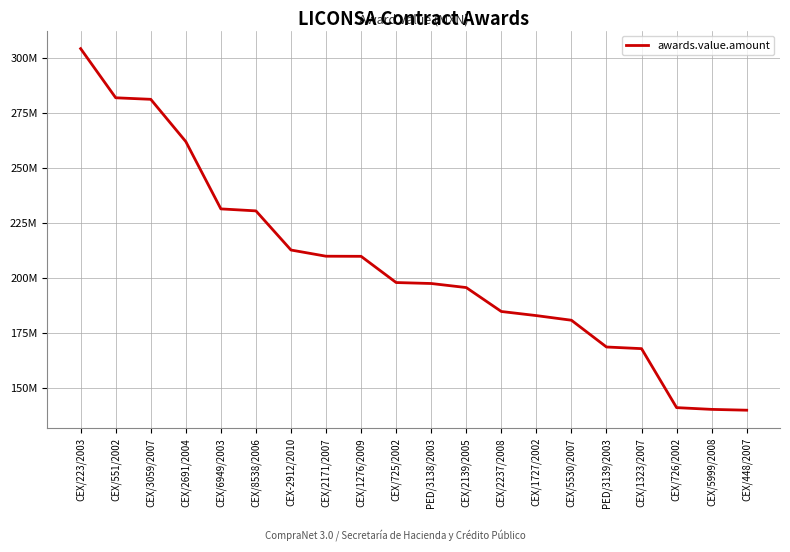

Is this an area chart (filled region under the line)?

No